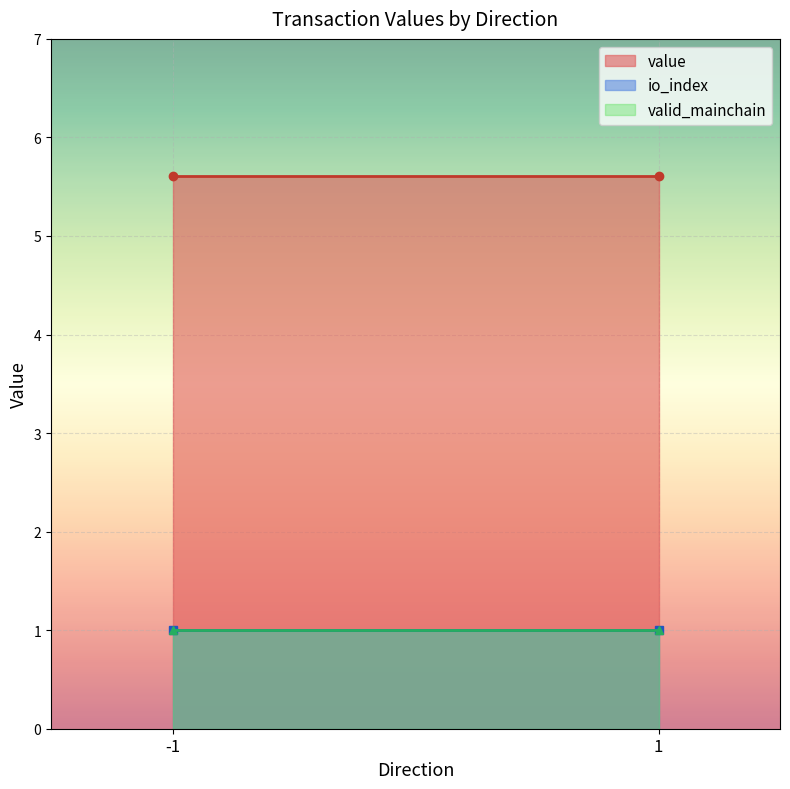

Between -1 and -1, which series saw the biggest shift?

value